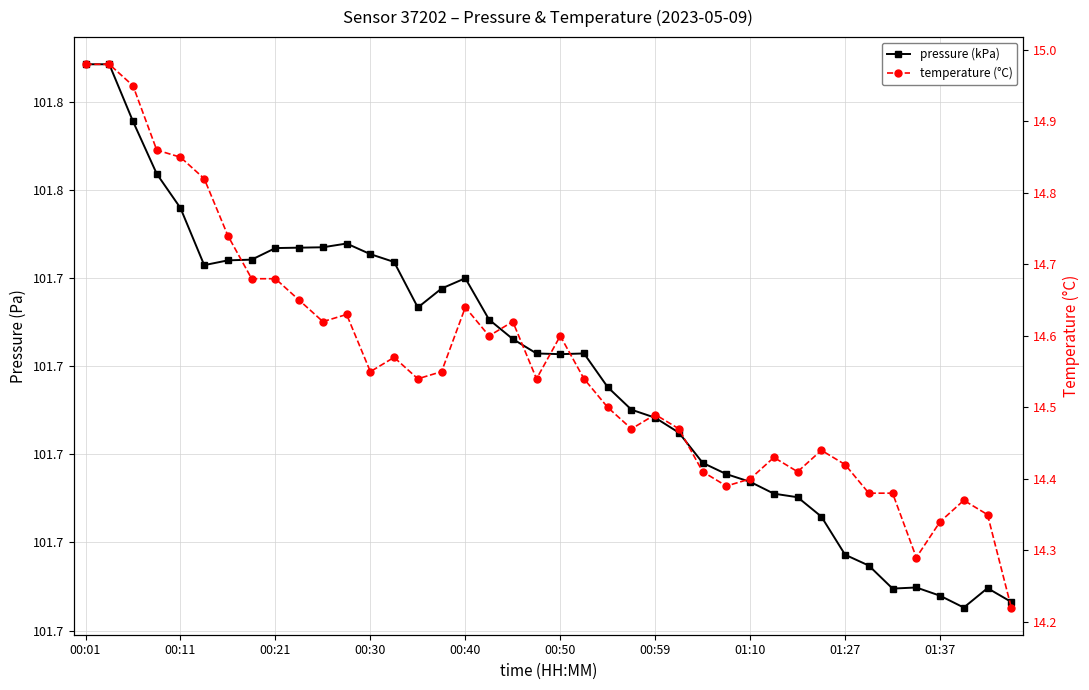

How many data points does each series have?

40